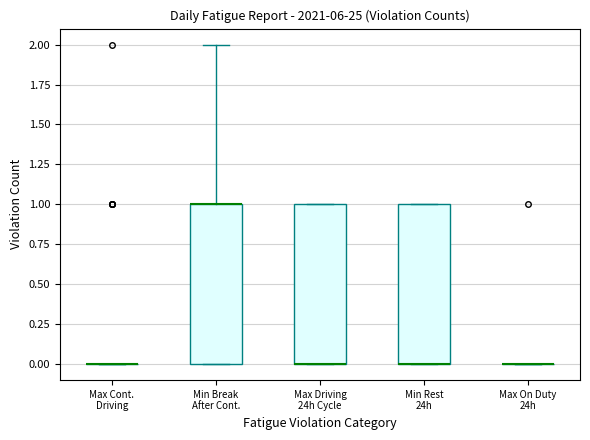

Where is the upper edge of the box for Max Driving 24h Cycle on the y-axis? The values are not printed on the chart, so give them approximately, as read against the axis.

1